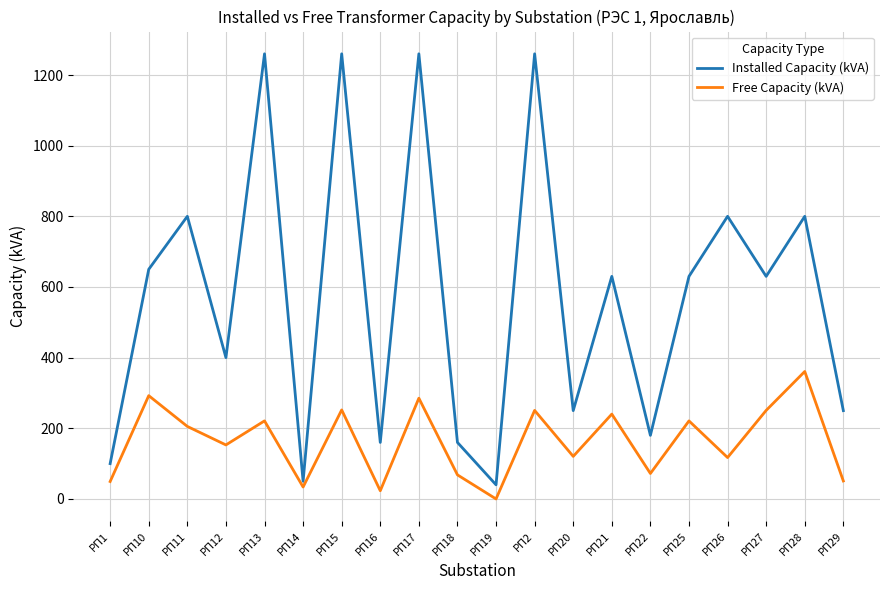

List the series in order of their peak value, lowest first.

Free Capacity (kVA), Installed Capacity (kVA)